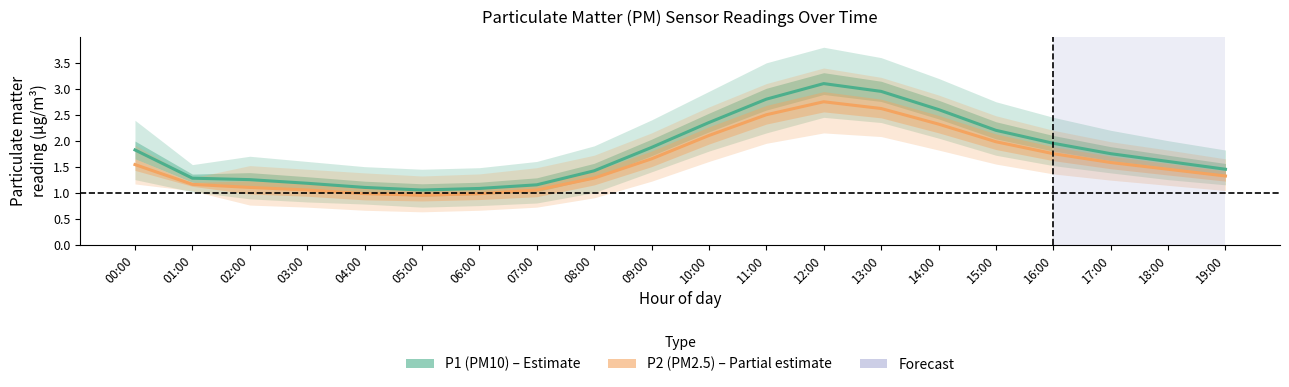

What is the difference between the P1 (PM10) values at 07:00 and 19:00?

0.3